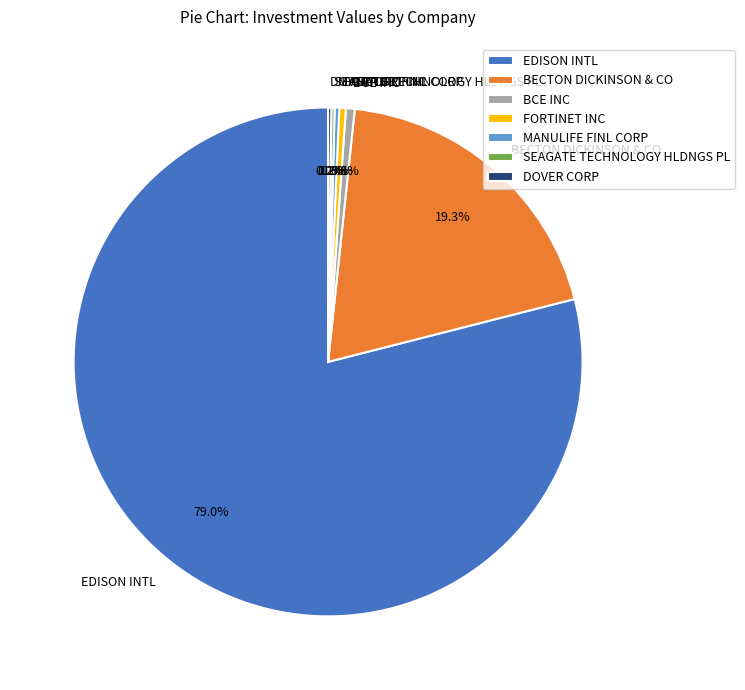

Which category accounts for the majority?

EDISON INTL